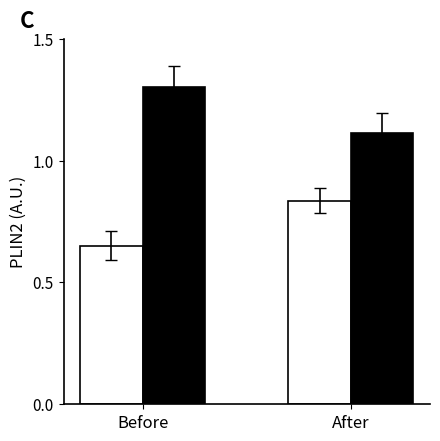

At which category does the chart reach its peak across all series?

Before